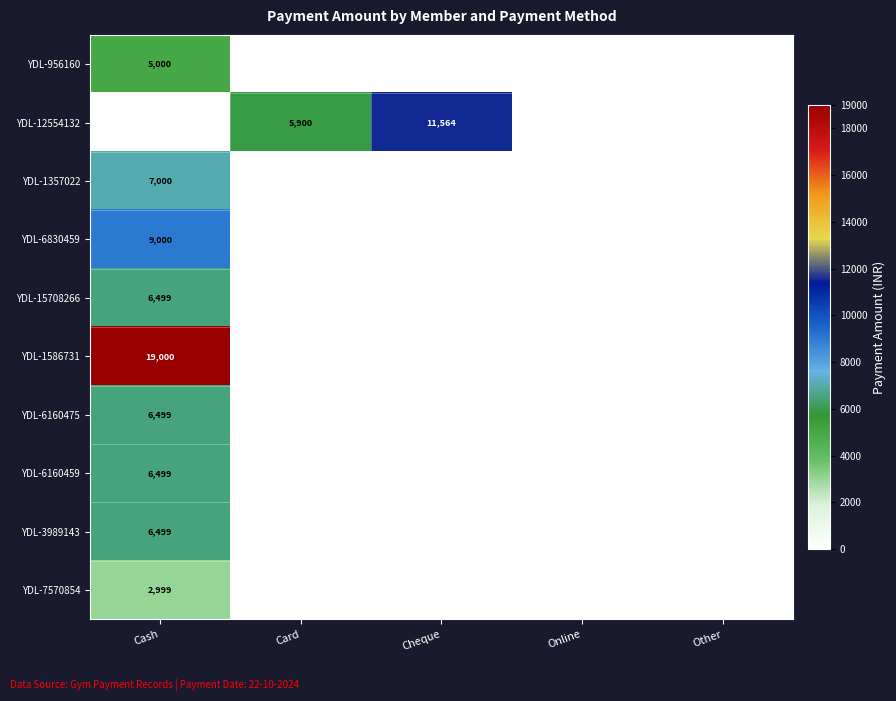

The value of YDL-1357022 at Cash is 11342. True or false?

False